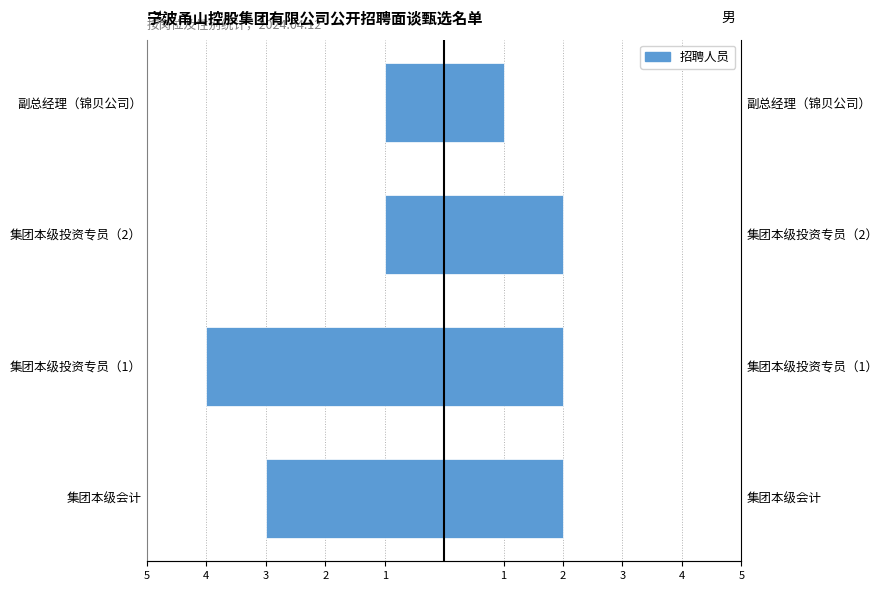

At how many categories does at least one series exceed -1?

4